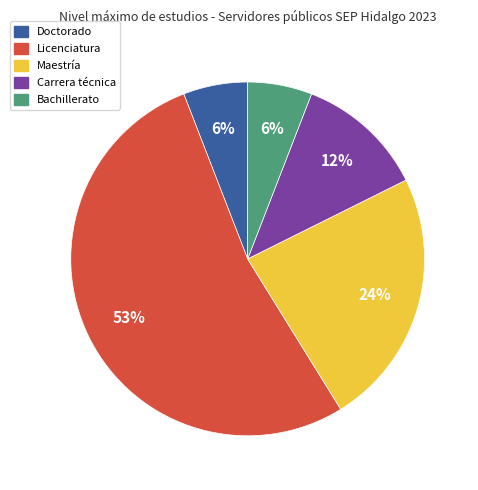

To the nearest percent, what is the combined percentage of Bachillerato and Doctorado?

12%